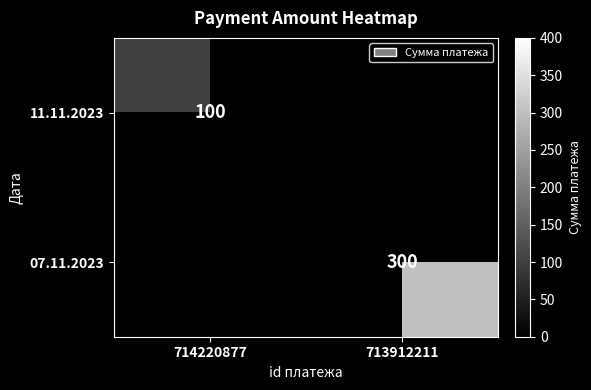

True or false: 07.11.2023 has a value of 300 at 713912211.

True